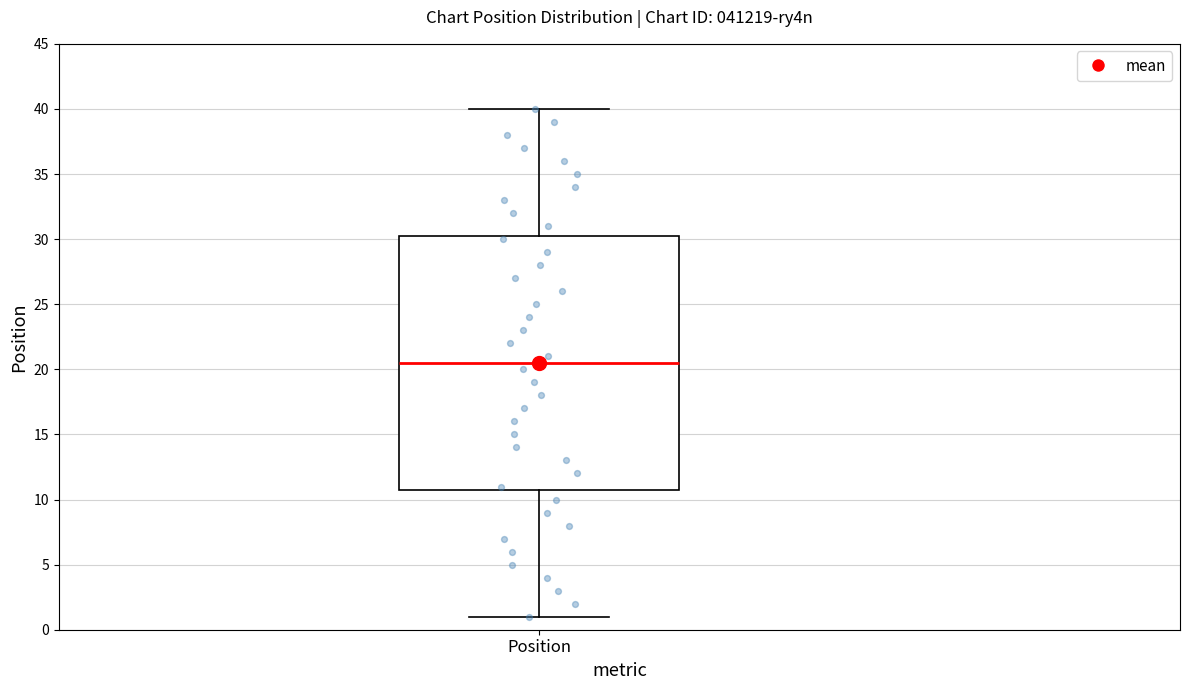

Read this box plot against the y-axis: the position of the median line, the range covered by the box, and the ends of both whiskers. The values are not printed on the chart, so give them approximately, as read against the axis.

median 20.5, box 11.0 to 30.5, whiskers 1.0 to 40.0